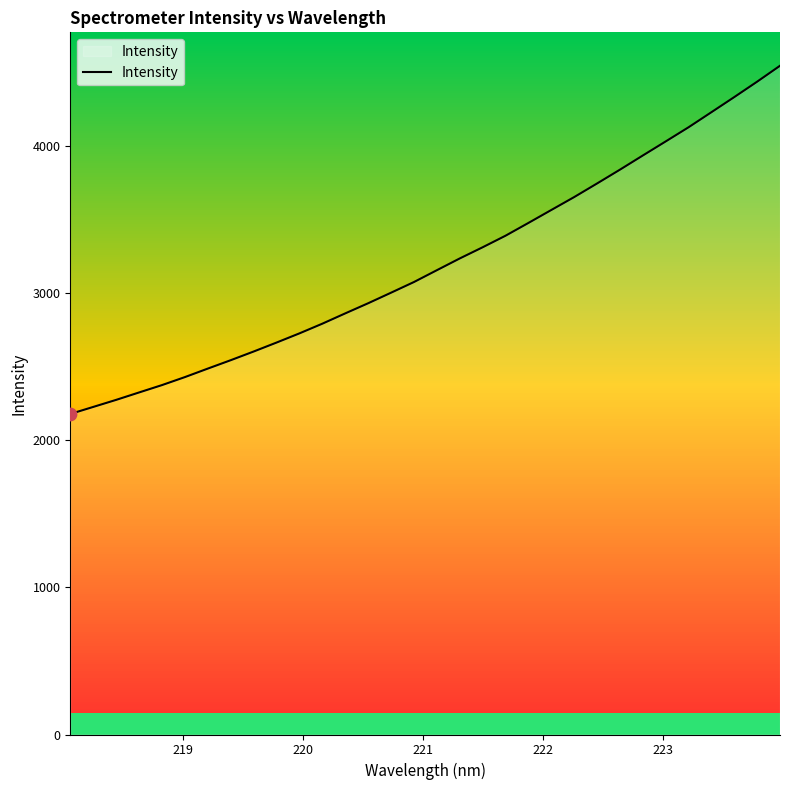

What is the smallest value displayed?

2177.1